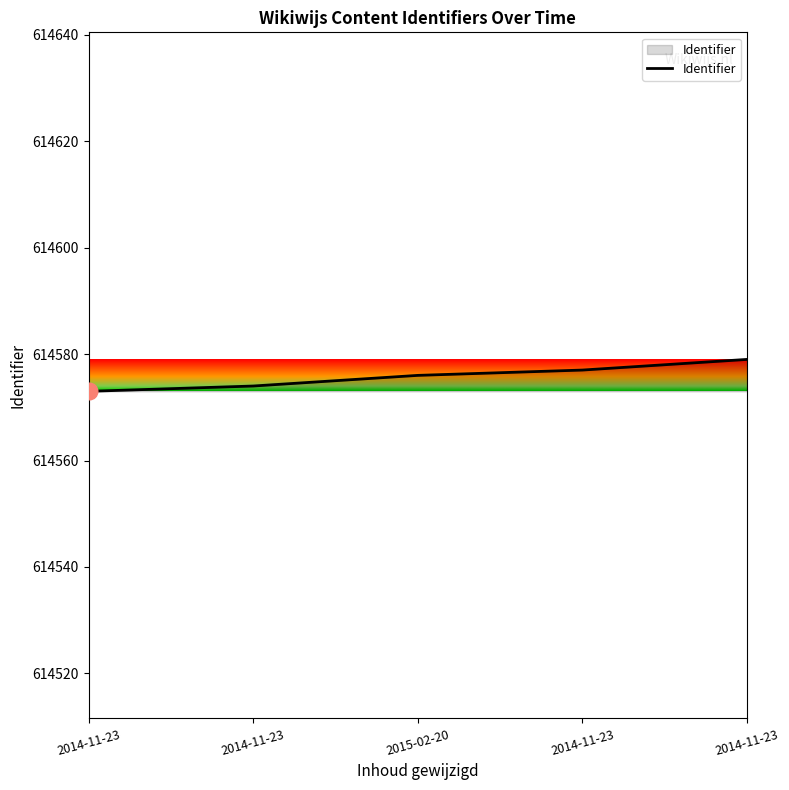

True or false: there are more than 1 points higher than both neighbors.

False